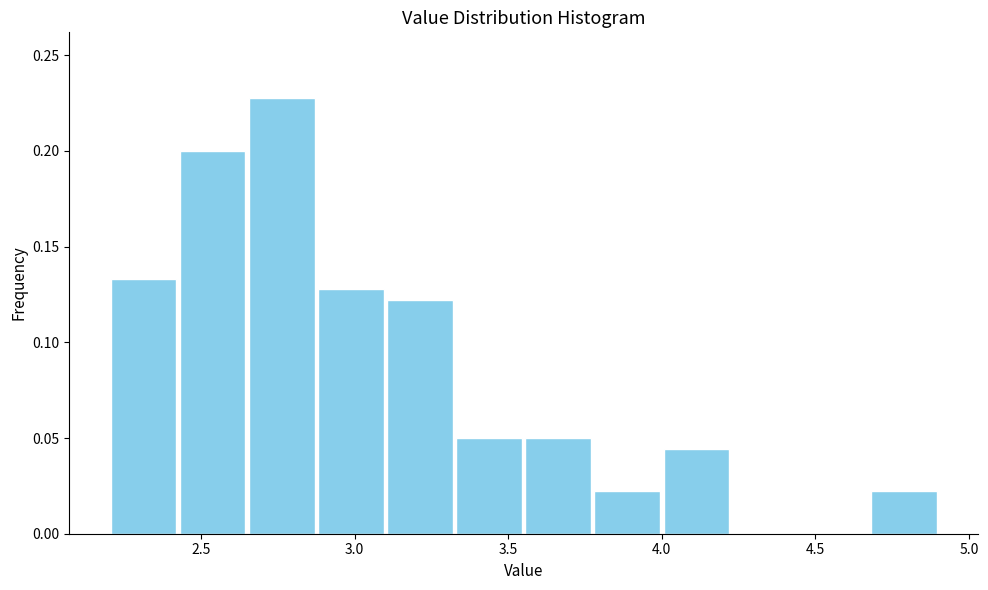

Reading left to right, list every bar in this chart as the range it spans on the x-axis followed by its height. Neither the bar edges nor the heights are printed on the chart, so give them approximately, as read against the axes.

2.200 to 2.425: 0.135
2.425 to 2.650: 0.200
2.650 to 2.875: 0.230
2.875 to 3.100: 0.130
3.100 to 3.325: 0.120
3.325 to 3.550: 0.050
3.550 to 3.775: 0.050
3.775 to 4.000: 0.020
4.000 to 4.225: 0.045
4.225 to 4.450: 0
4.450 to 4.675: 0
4.675 to 4.900: 0.020